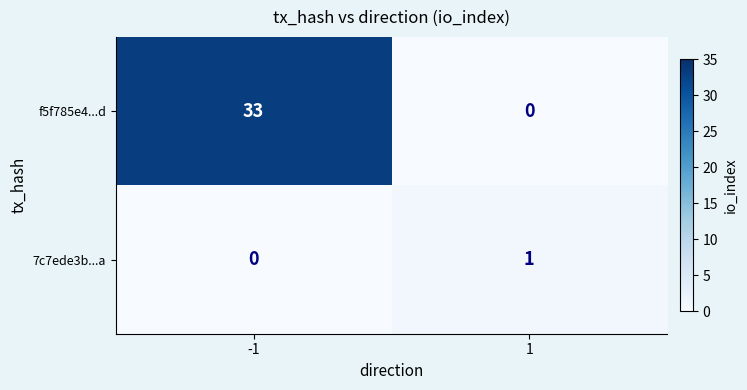

What is the difference between the maximum and minimum values in the f5f785e4...d series?

33